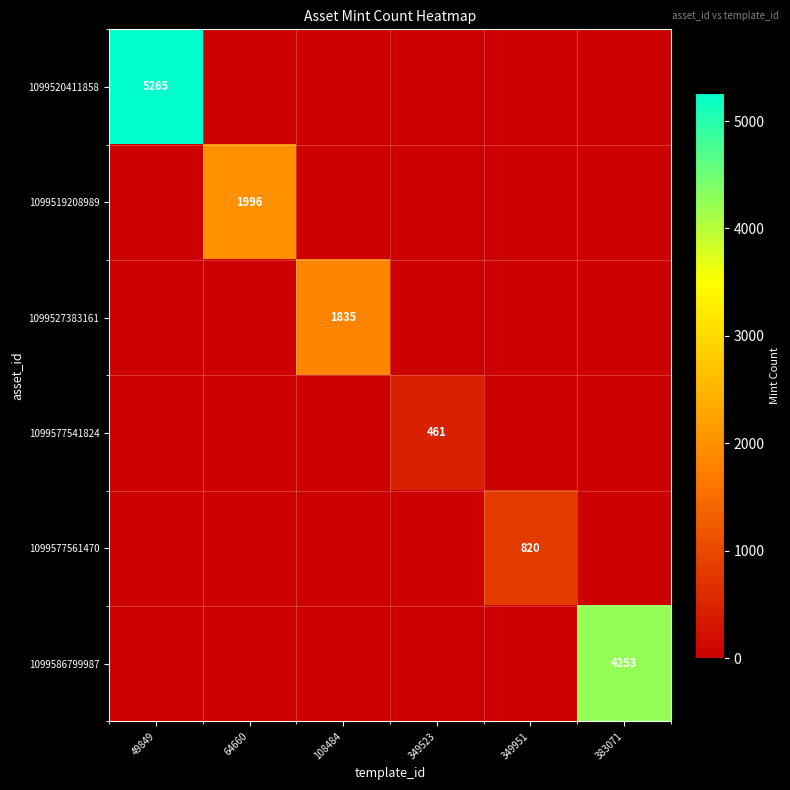

The value of 1099577561470 at 349951 is 270. True or false?

False